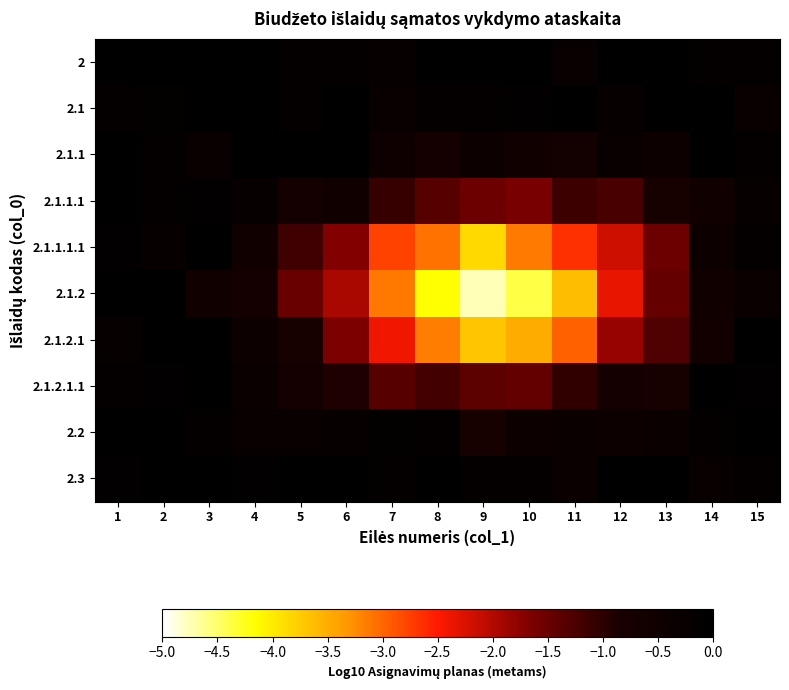

At which category is the sum across all series the highest?

2